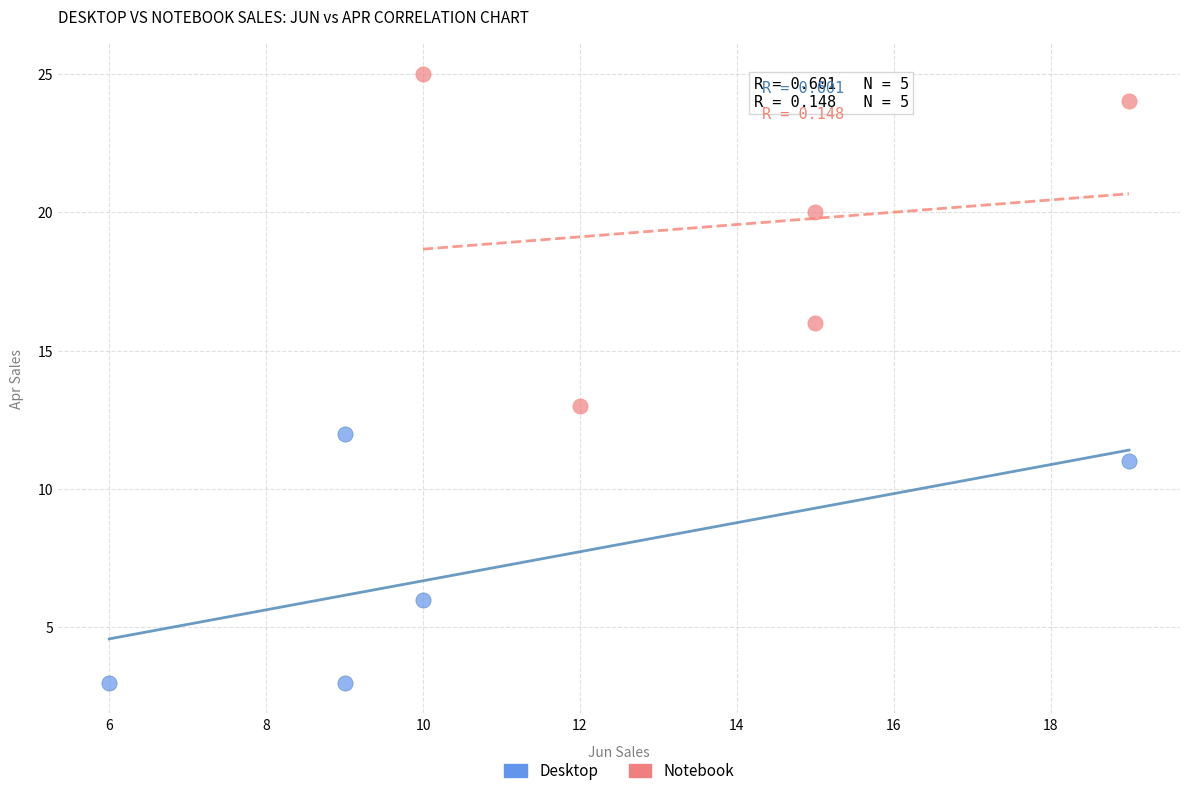

Which series has the widest spread of Y values?

Notebook